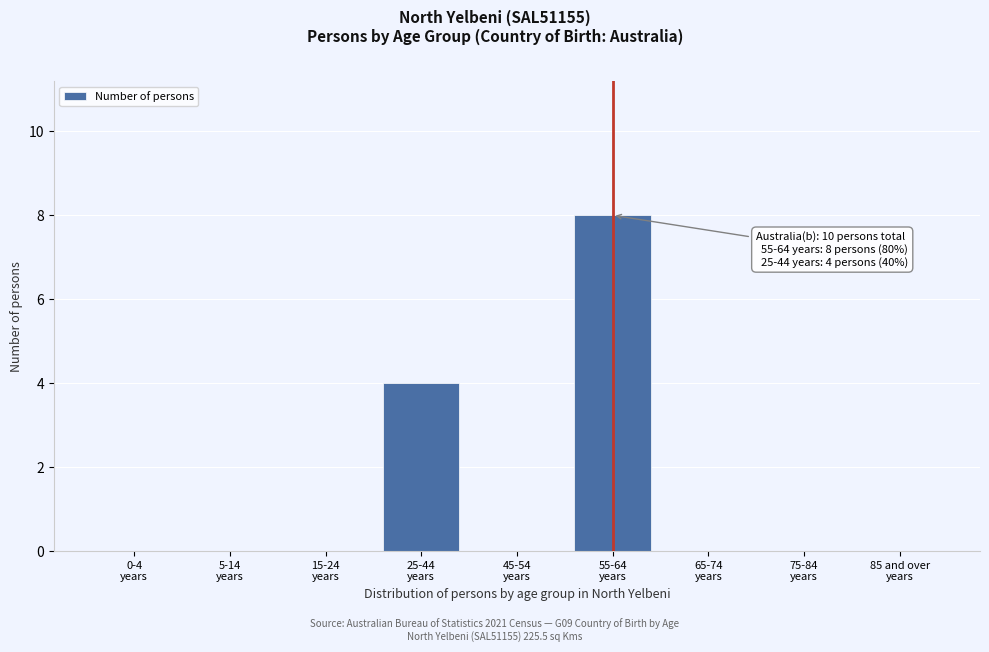

How many data points does each series have?

9